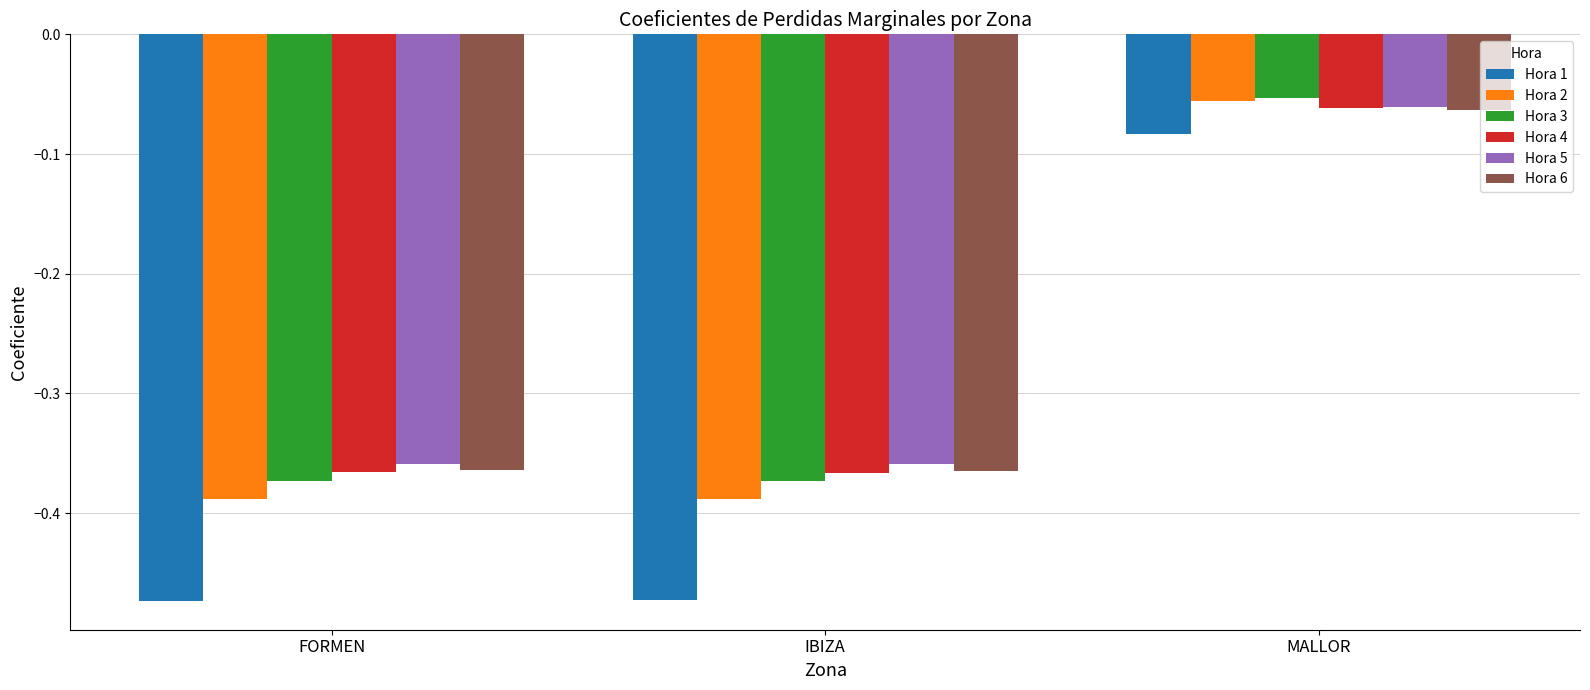

Is it true that Hora 1 equals -0.0 at MALLOR?

False